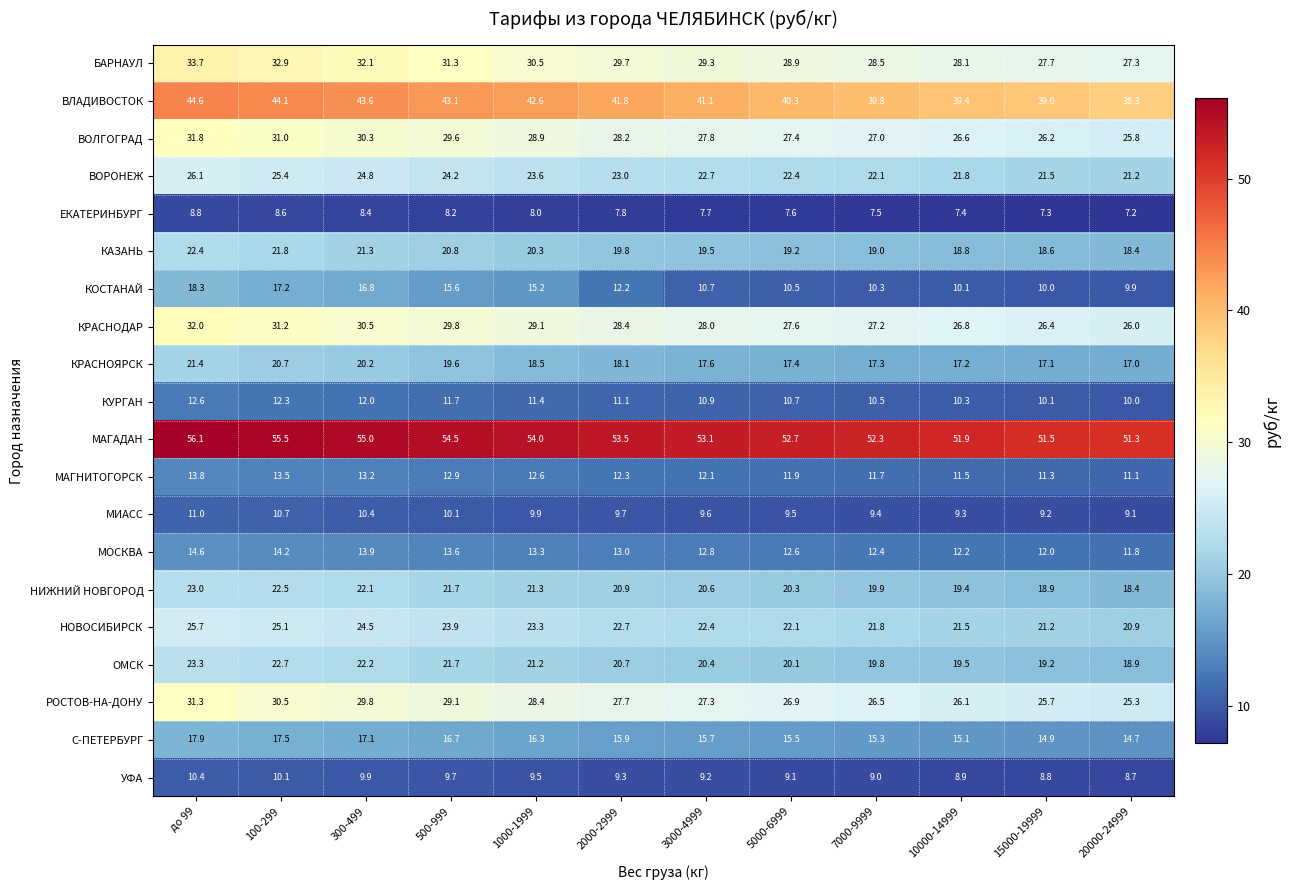

True or false: УФА has a value of 4.2 at до 99.

False